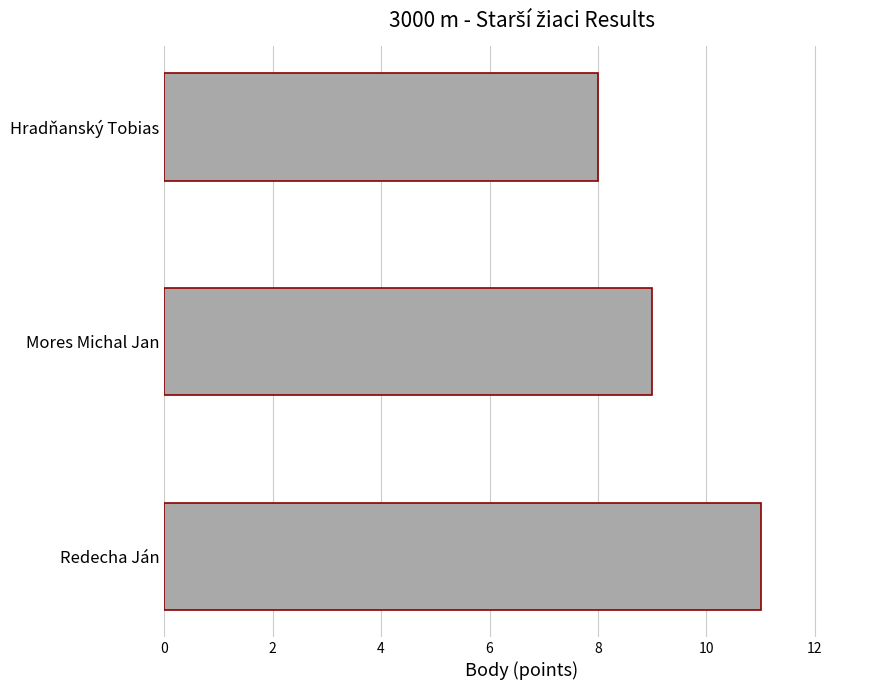

What value does the data have at Hradňanský Tobias?

8